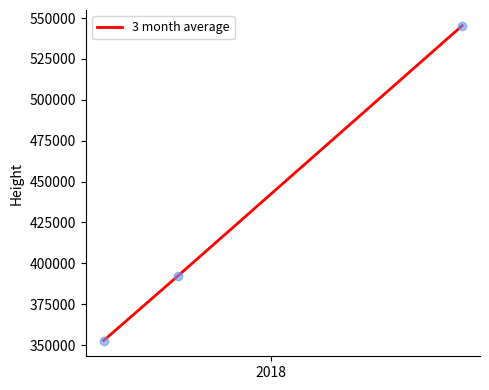

What is the minimum value shown in the chart?

352817